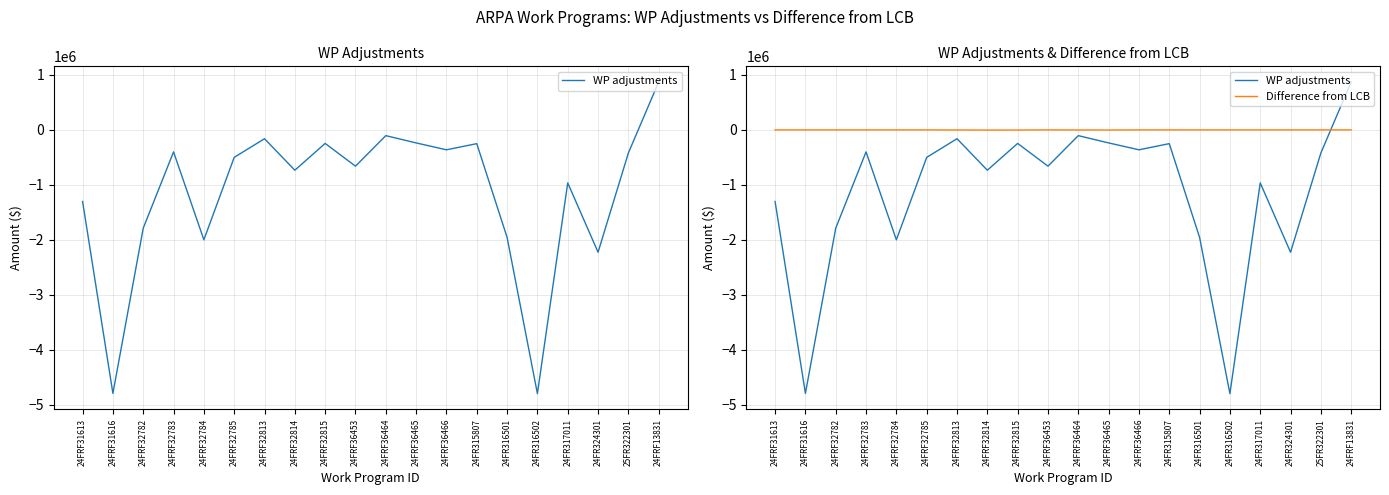

Which series has the largest range (max minus min)?

WP adjustments